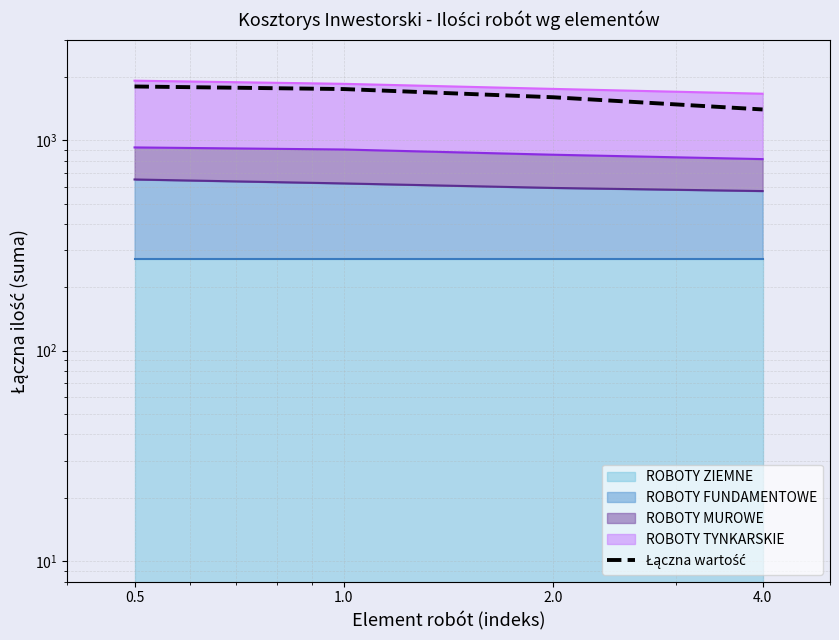

What is the greatest value displayed?

1800